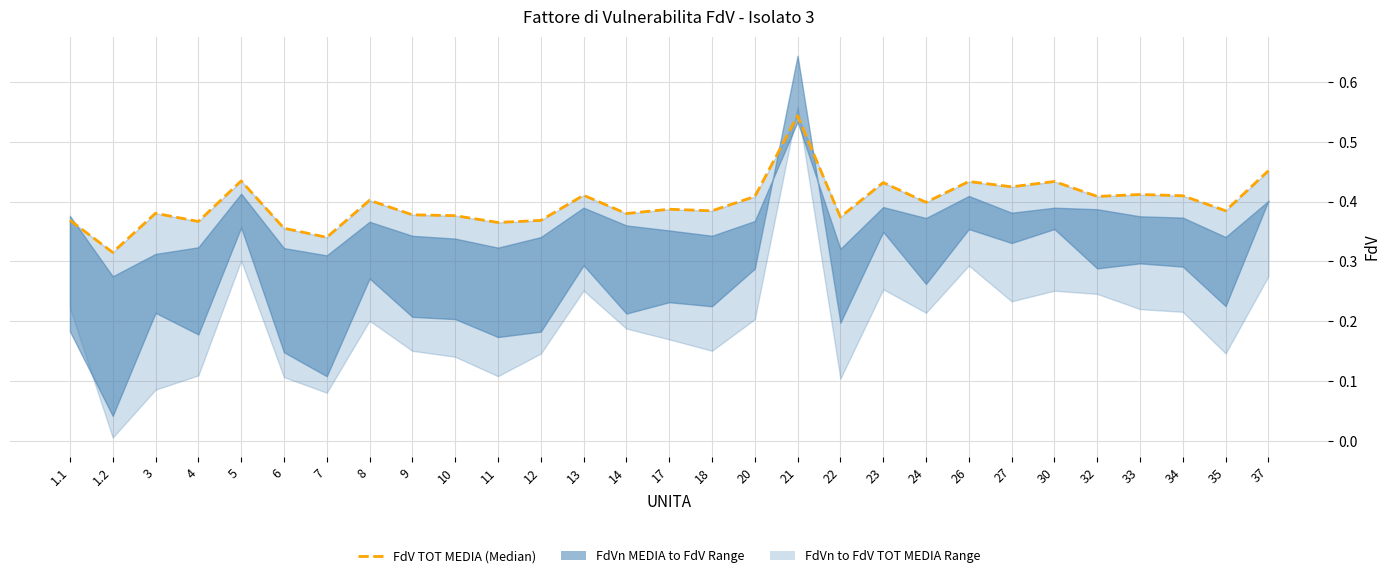

What value does the data have at 6?

0.4